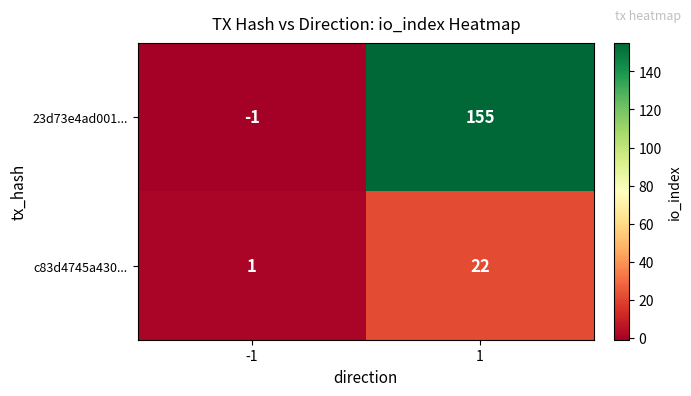

Reading left to right, list all the values displayed in this chart.

23d73e4ad001...: -1	155
c83d4745a430...: 1	22